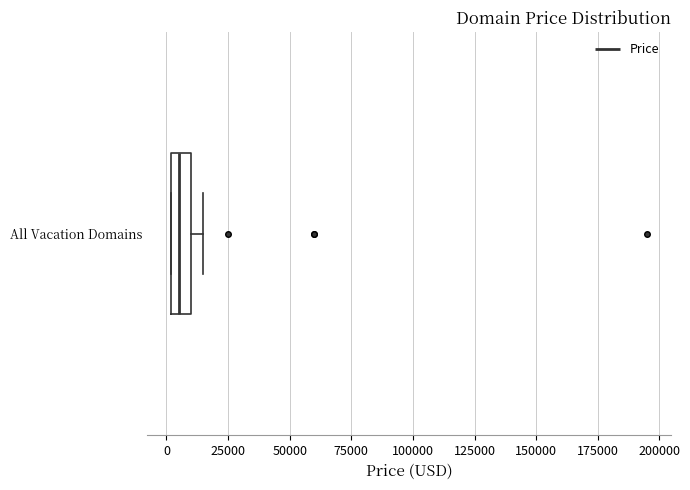

Transcribe this box plot: give where the median line is, the range the box spans, and where the two whiskers end, as read against the x-axis. The values are not printed on the chart, so give them approximately, as read against the axis.

median 5000, box 0 to 10000, whiskers 0 to 15000